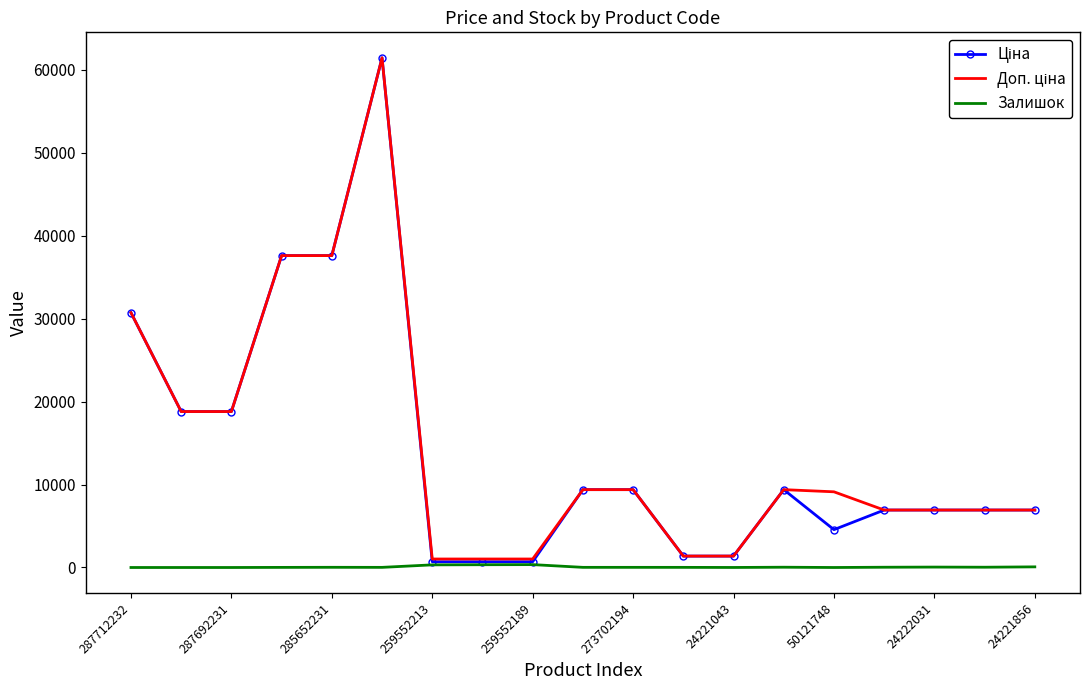

True or false: Доп. ціна and Ціна cross at least once.

False